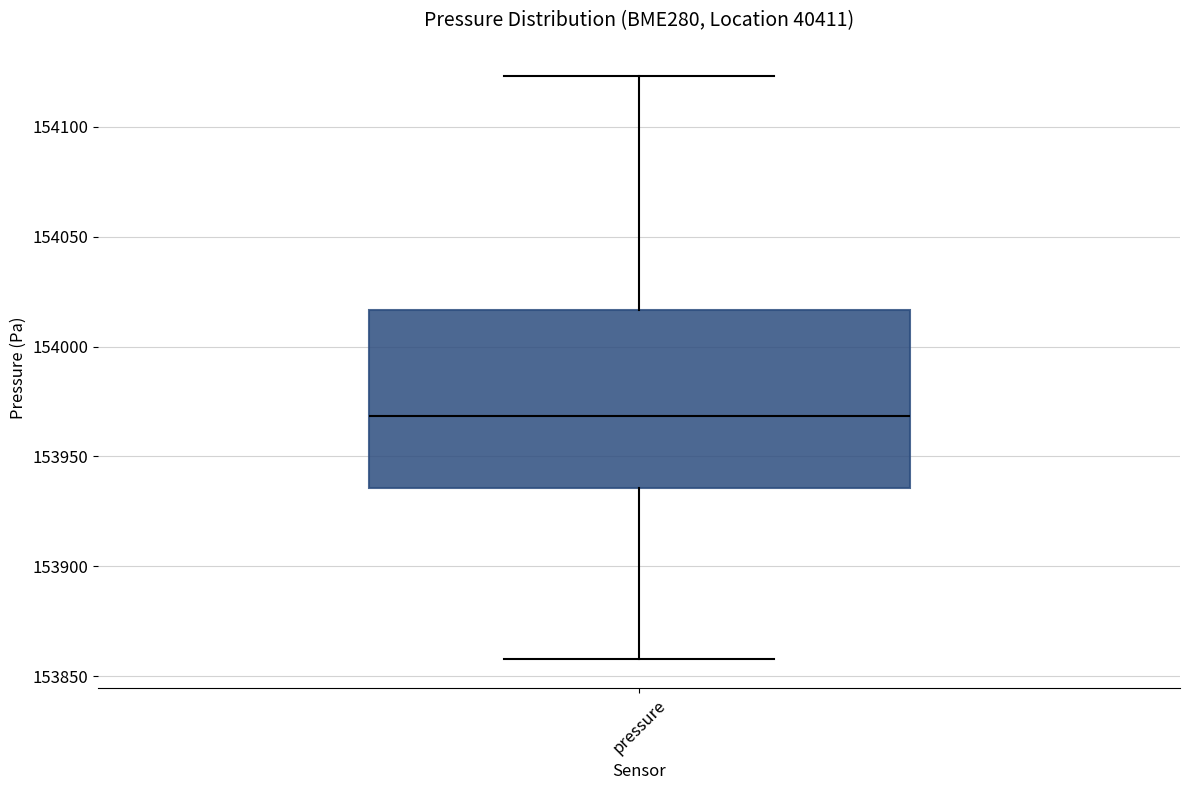

Where does the upper whisker of the box for pressure end on the y-axis? The values are not printed on the chart, so give them approximately, as read against the axis.

154125